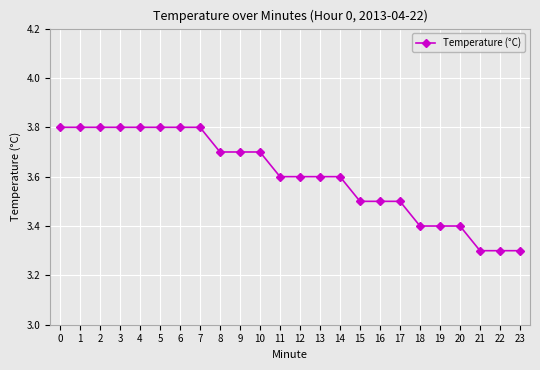

How many values are between 3 and 4?

24